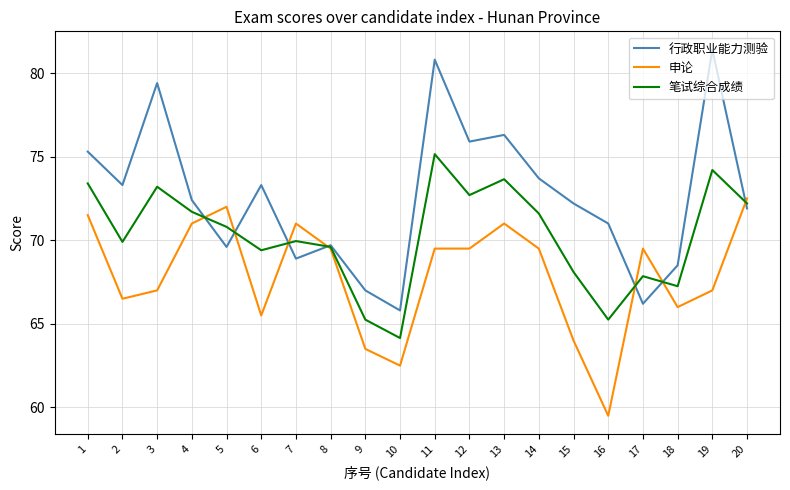

What is the lowest value of the 申论 series?

59.5